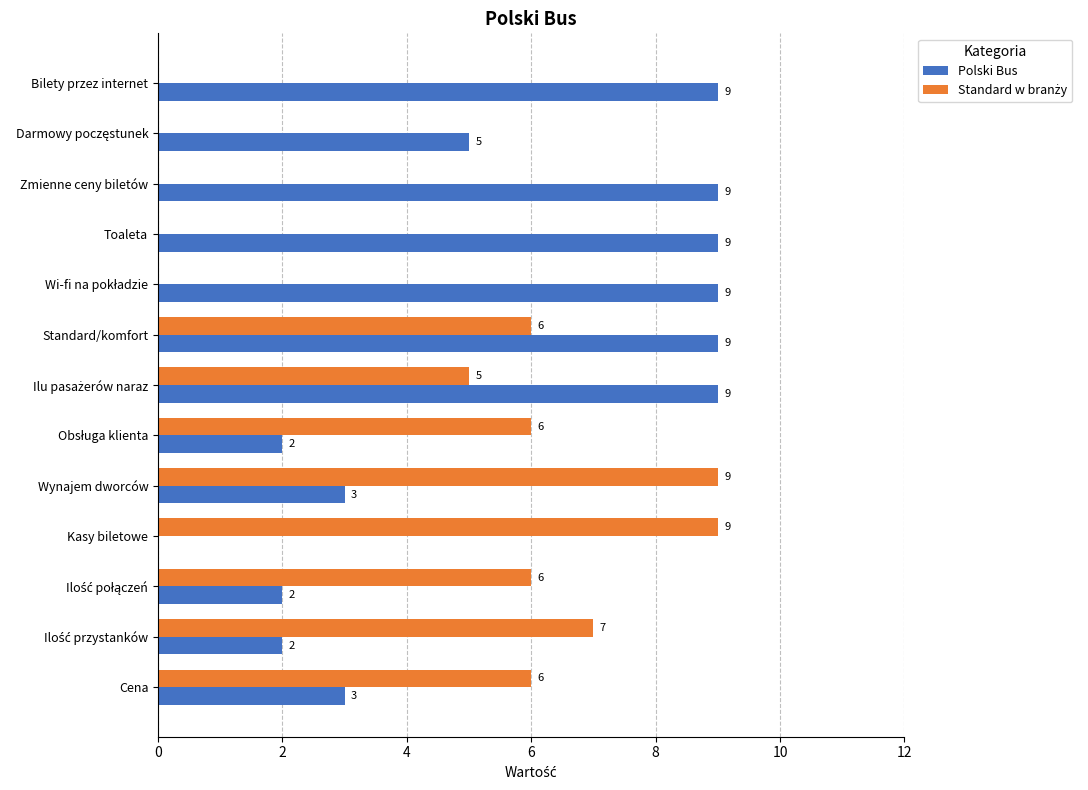

Is it true that Polski Bus equals 4 at Cena?

False